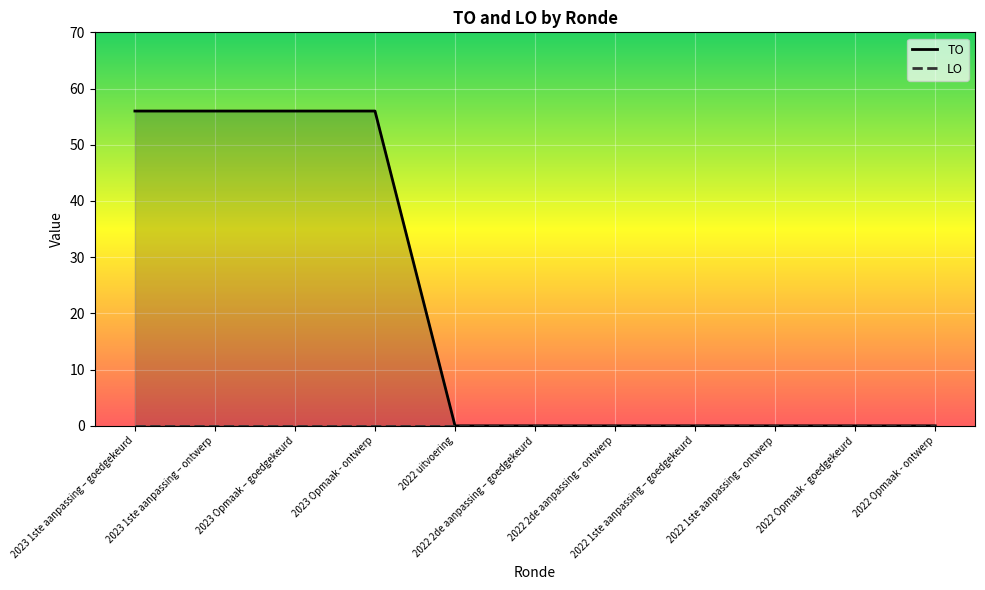

List the labels in order of value, largest first.

2023 1ste aanpassing – goedgekeurd, 2023 1ste aanpassing – ontwerp, 2023 Opmaak – goedgekeurd, 2023 Opmaak - ontwerp, 2022 uitvoering, 2022 2de aanpassing – goedgekeurd, 2022 2de aanpassing – ontwerp, 2022 1ste aanpassing – goedgekeurd, 2022 1ste aanpassing – ontwerp, 2022 Opmaak - goedgekeurd, 2022 Opmaak - ontwerp